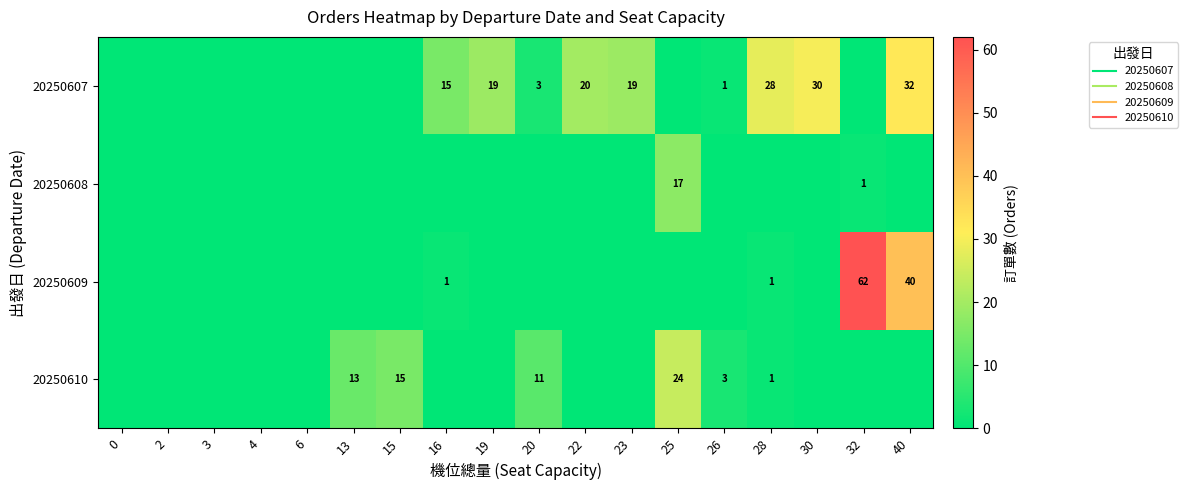

At how many categories does at least one series exceed 51?

1